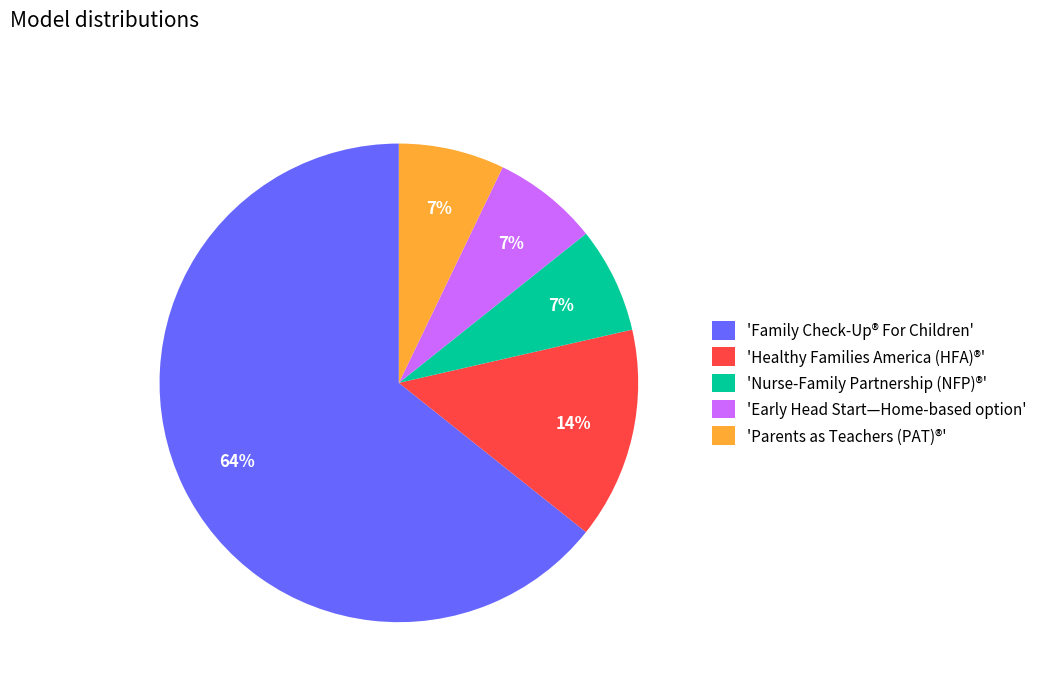

How many segments does this pie chart have?

5